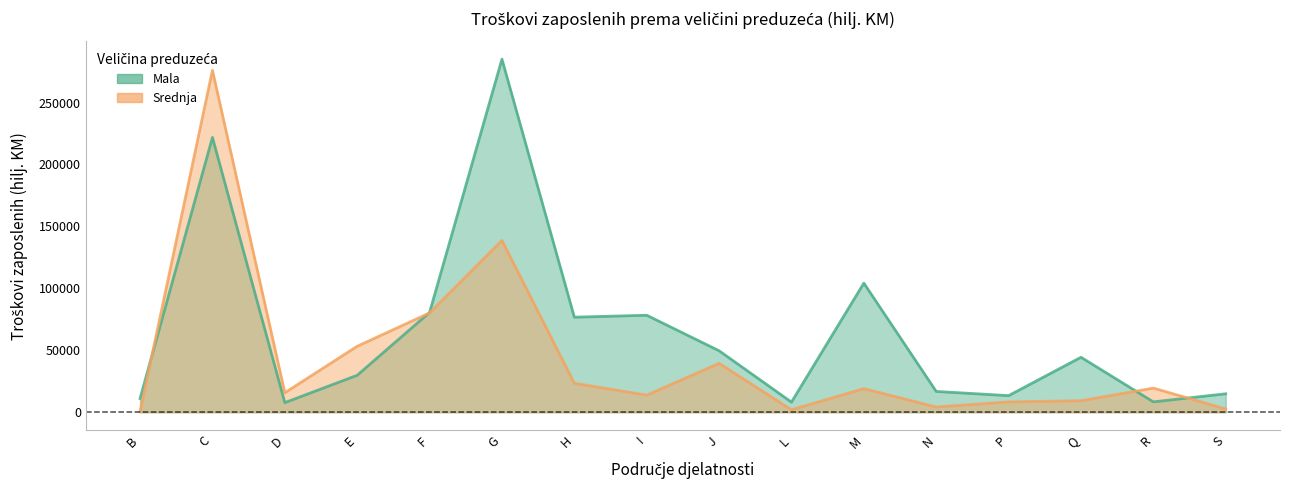

Does the chart have visible grid lines?

No